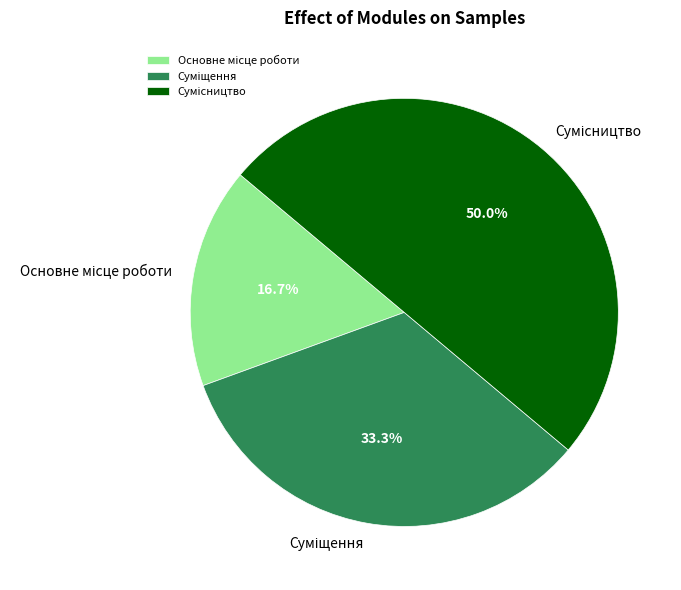

How many segments does this pie chart have?

3